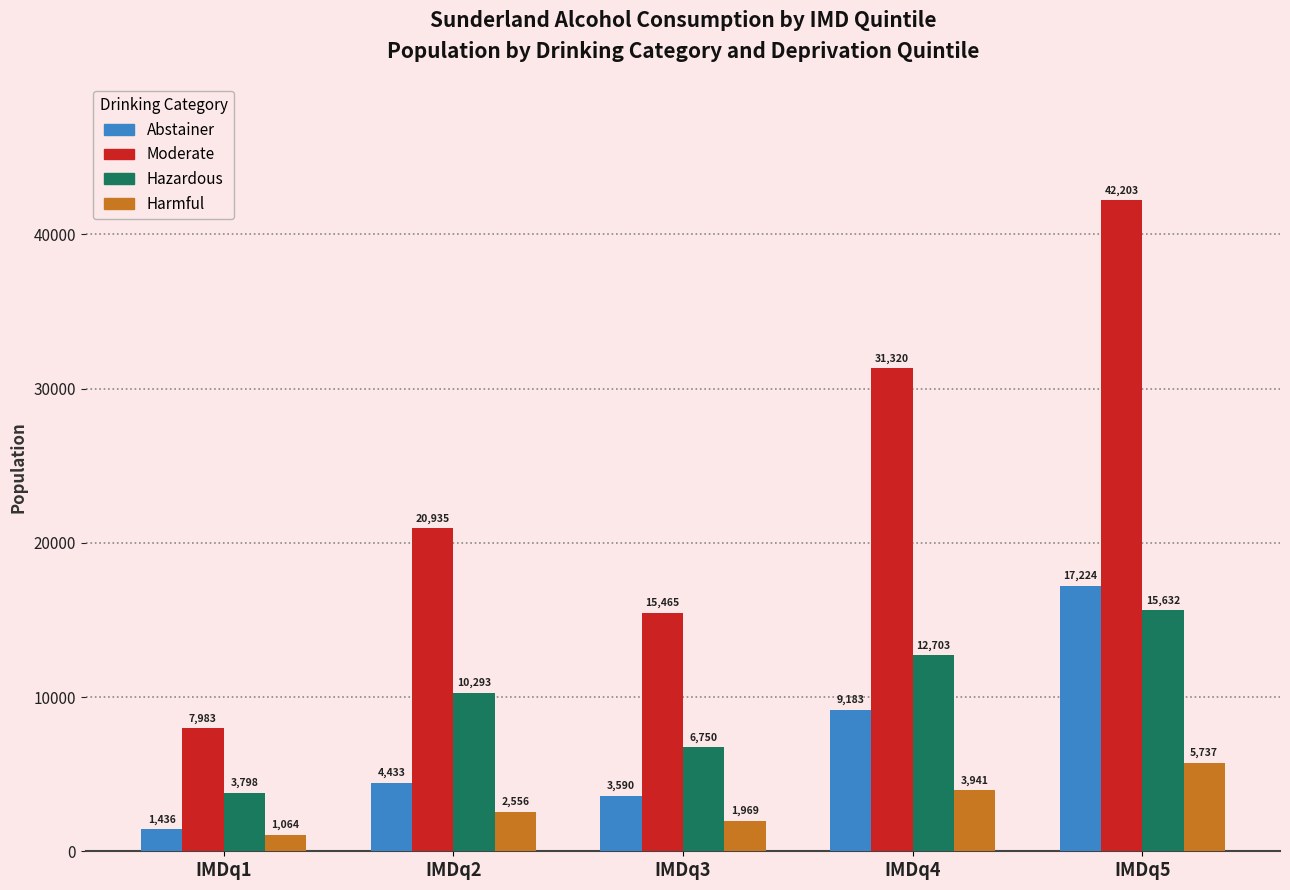

What is the difference between the maximum and minimum values in the Moderate series?

34220